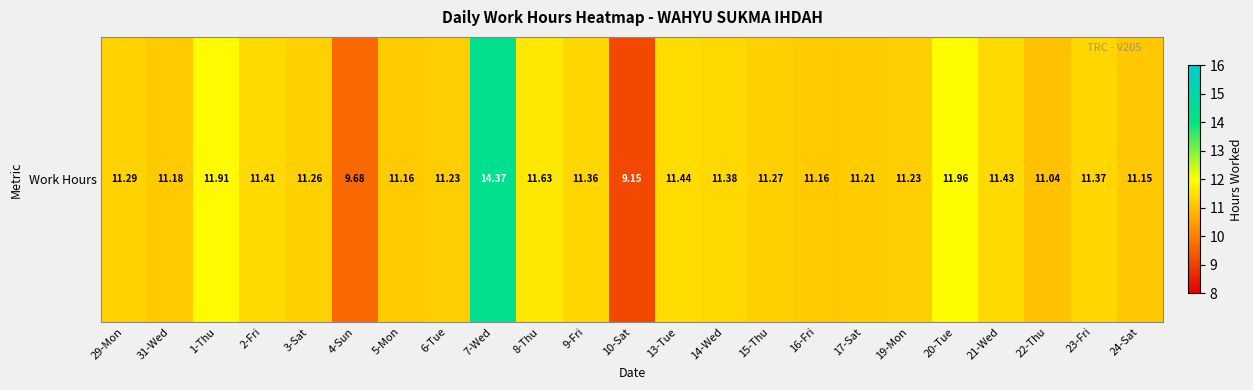

The chart shows a value of 17.9 at 22-Thu. True or false?

False